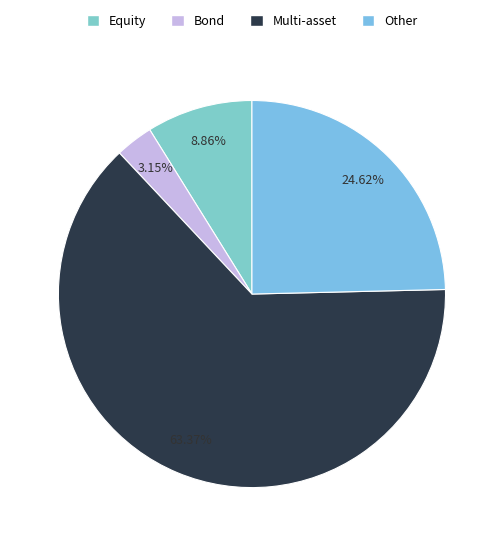

To the nearest percent, what is the average slice percentage?

25%